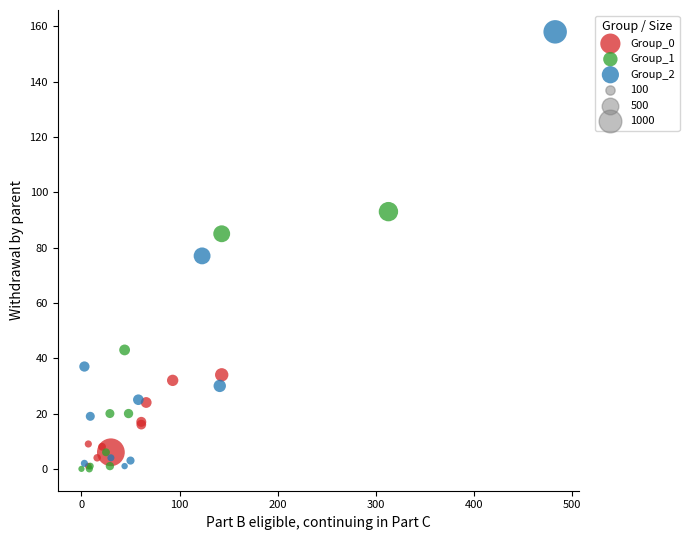

Which series has the largest Y range (max minus min)?

Group_2